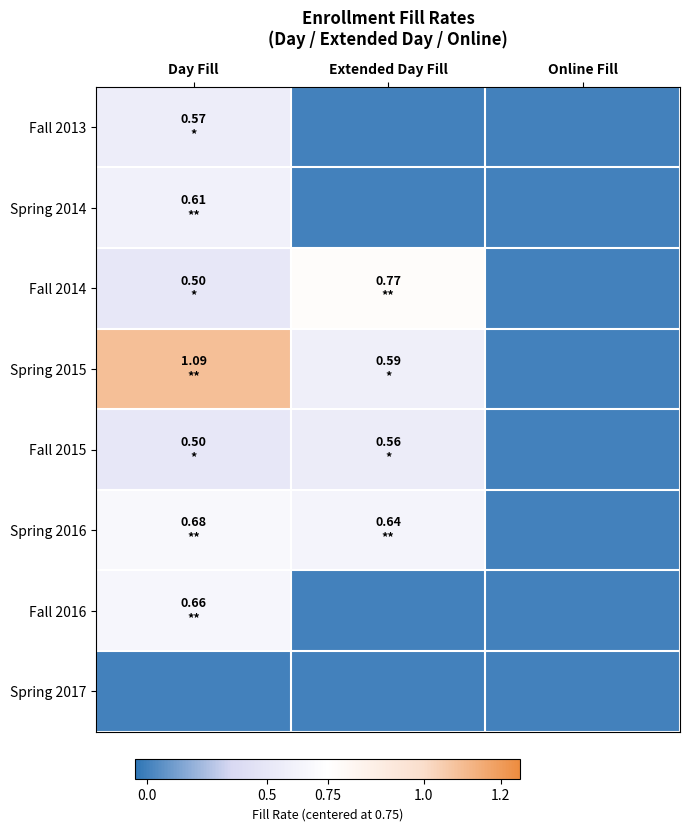

Reading left to right, what are all the values shown in this chart?

Fall 2013: Day Fill=-0.2	Extended Day Fill=-0.8	Online Fill=-0.8
Spring 2014: Day Fill=-0.1	Extended Day Fill=-0.8	Online Fill=-0.8
Fall 2014: Day Fill=-0.2	Extended Day Fill=0.0	Online Fill=-0.8
Spring 2015: Day Fill=0.3	Extended Day Fill=-0.2	Online Fill=-0.8
Fall 2015: Day Fill=-0.2	Extended Day Fill=-0.2	Online Fill=-0.8
Spring 2016: Day Fill=-0.1	Extended Day Fill=-0.1	Online Fill=-0.8
Fall 2016: Day Fill=-0.1	Extended Day Fill=-0.8	Online Fill=-0.8
Spring 2017: Day Fill=-0.8	Extended Day Fill=-0.8	Online Fill=-0.8